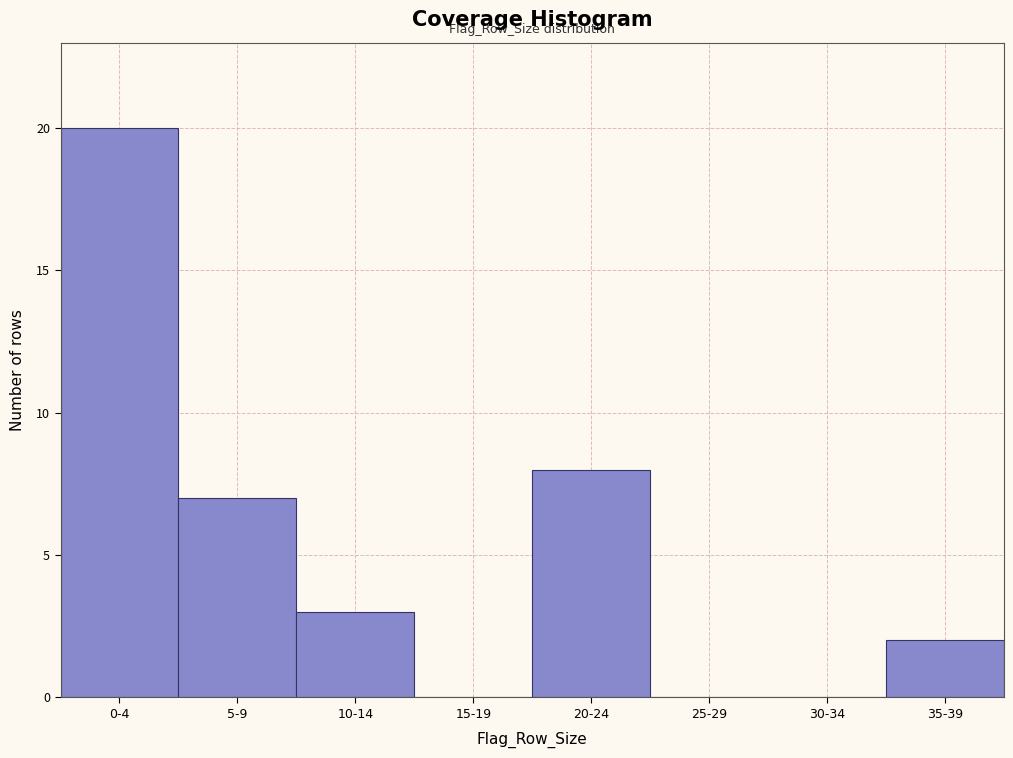

Reading right to left, list all the values displayed in this chart.

35-39=2	30-34=0	25-29=0	20-24=8	15-19=0	10-14=3	5-9=7	0-4=20